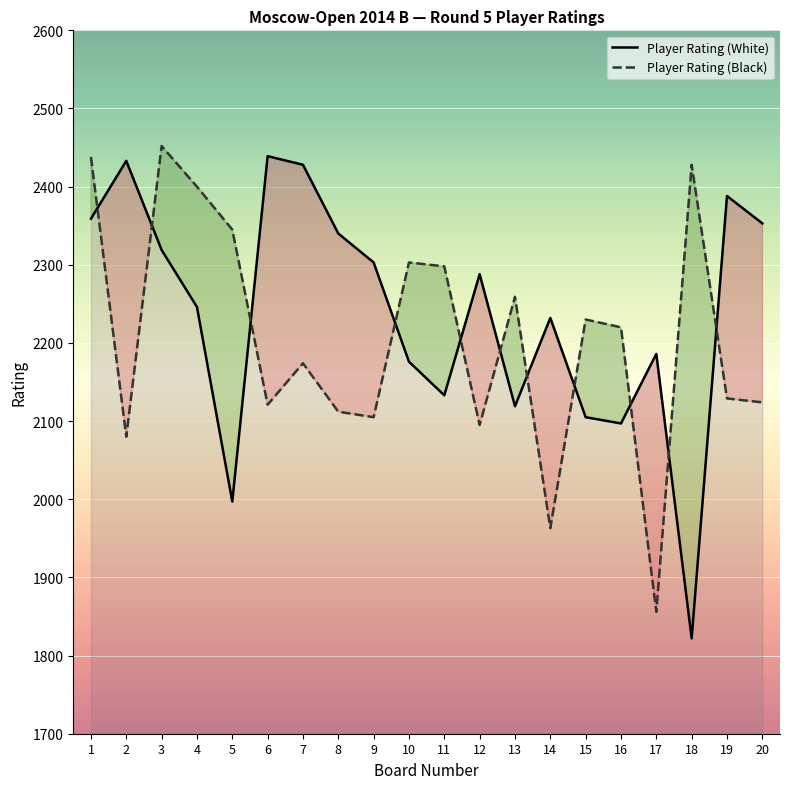

Which series has the largest range (max minus min)?

Player Rating (White)